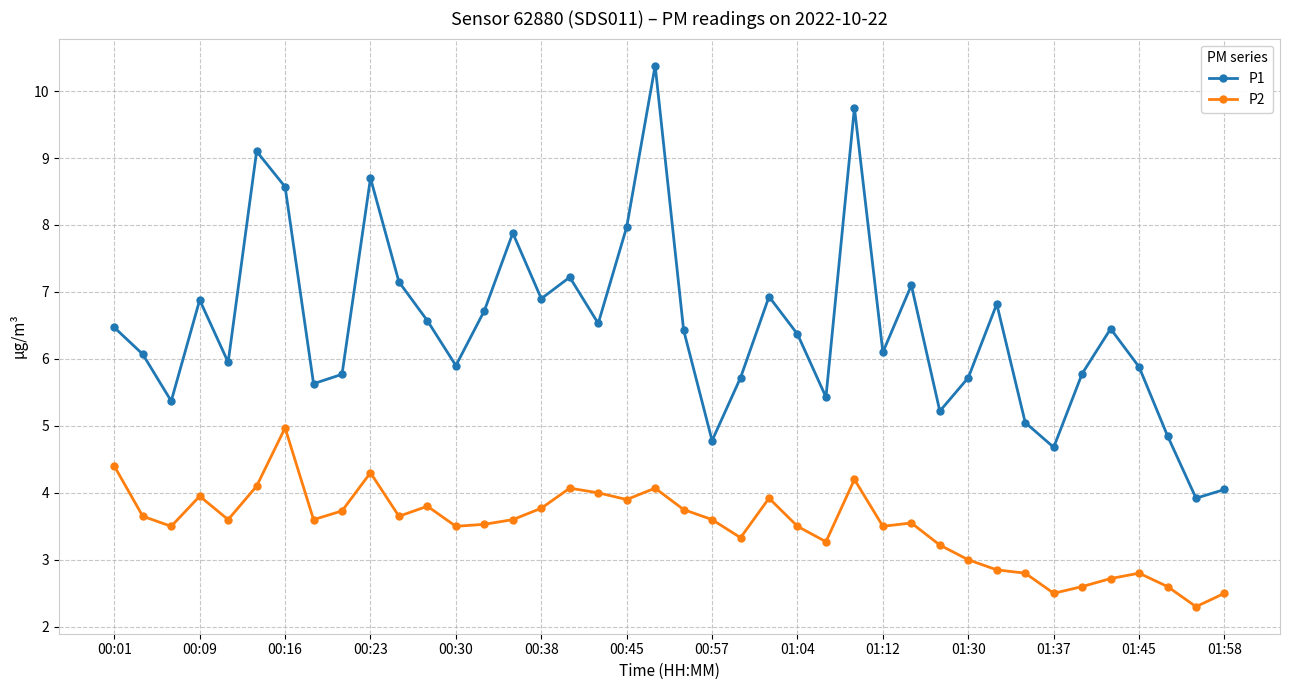

How many lines are shown in the chart?

2